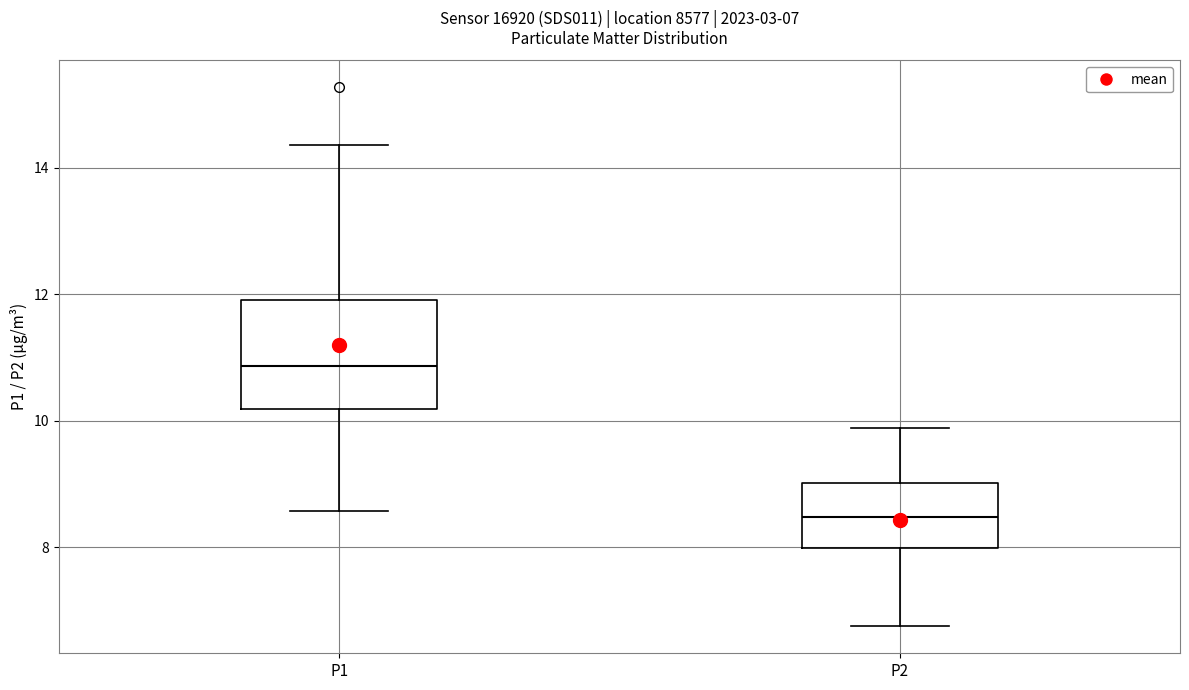

Comparing the boxes themselves (not the whiskers), which one is the tallest?

P1